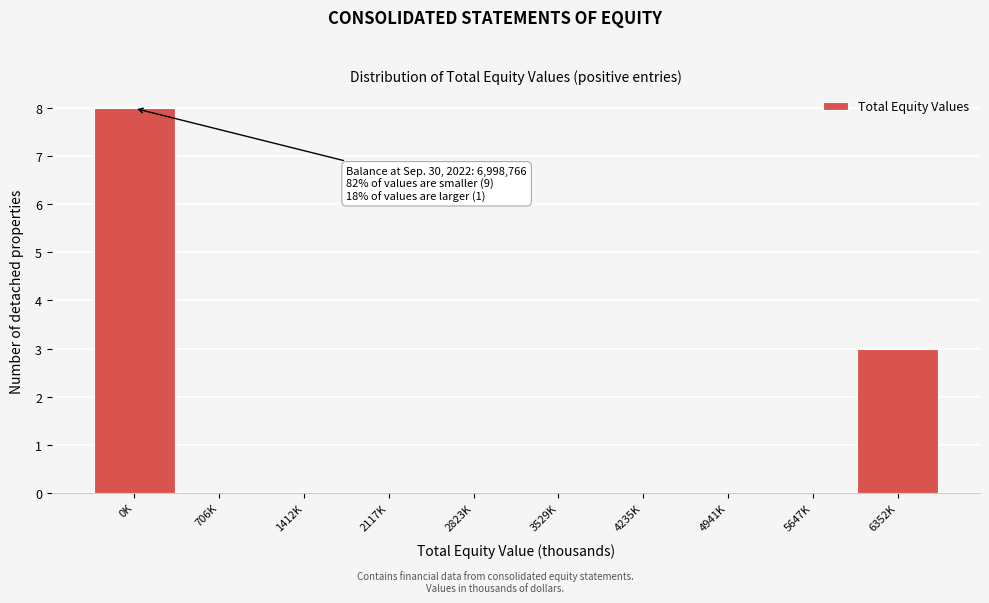

Reading left to right, list all the values displayed in this chart.

0K=8	706K=0	1412K=0	2117K=0	2823K=0	3529K=0	4235K=0	4941K=0	5647K=0	6352K=3